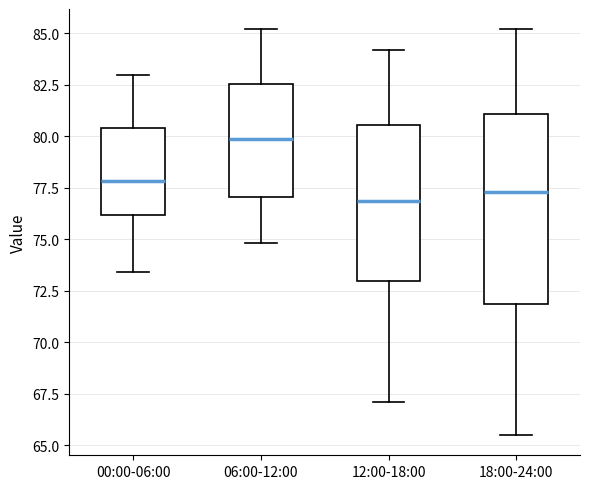

Reading left to right, read every box against the y-axis: the position of its median line, the range the box covers, and the ends of its whiskers. The values are not printed on the chart, so give them approximately, as read against the axis.

00:00-06:00: median 78.0, box 76.0 to 80.5, whiskers 73.5 to 83.0
06:00-12:00: median 80.0, box 77.0 to 82.5, whiskers 75.0 to 85.0
12:00-18:00: median 77.0, box 73.0 to 80.5, whiskers 67.0 to 84.0
18:00-24:00: median 77.5, box 72.0 to 81.0, whiskers 65.5 to 85.0